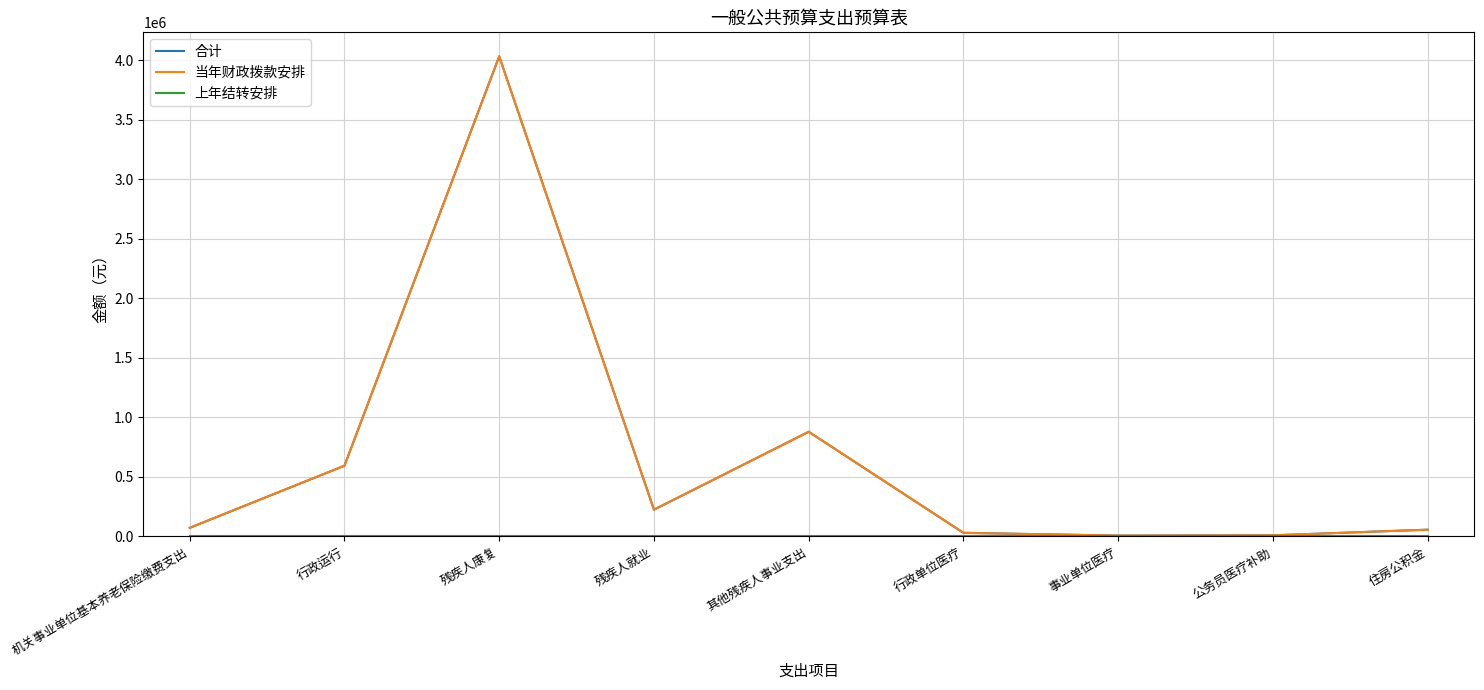

The value of 当年财政拨款安排 at 行政运行 is 323653.7. True or false?

False